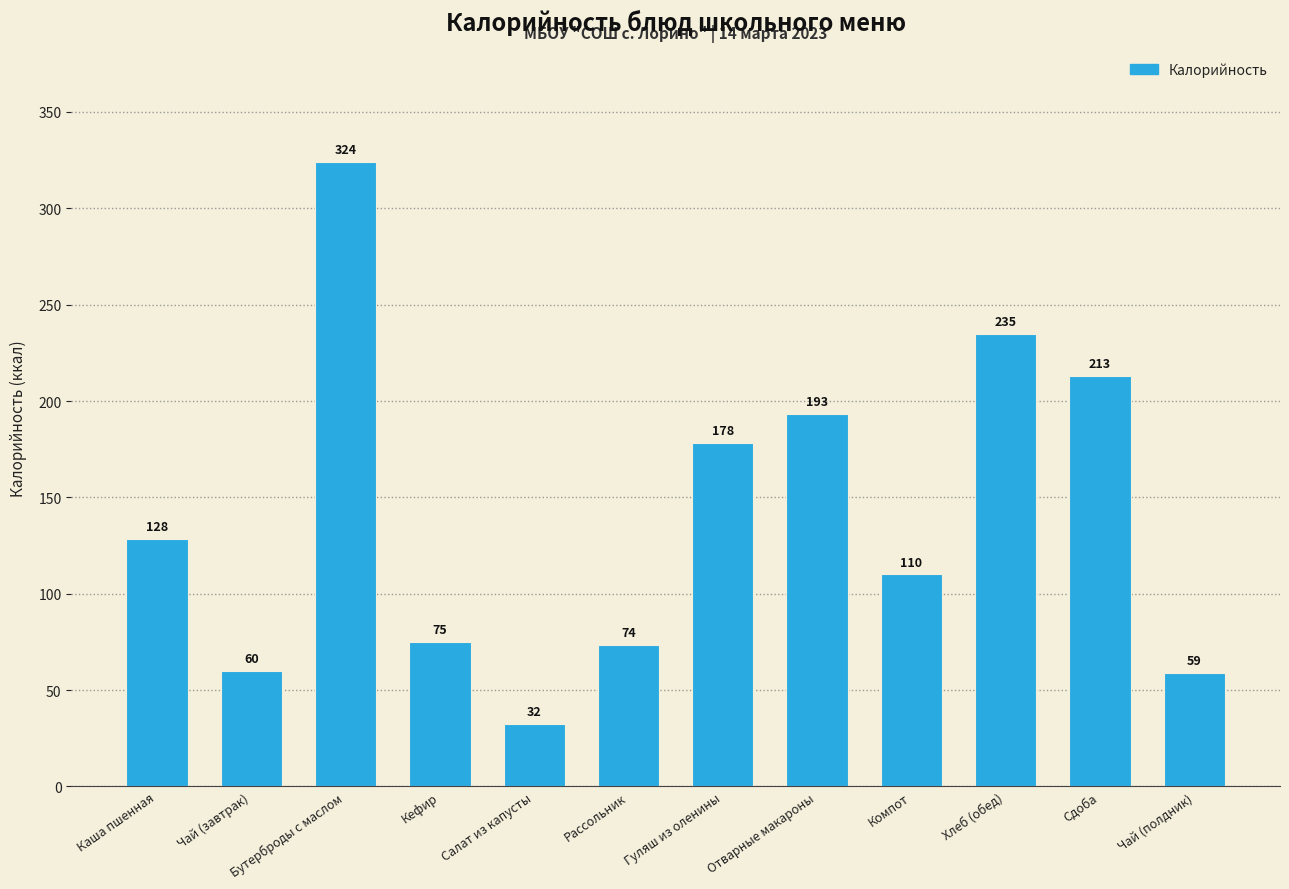

Read the value at Рассольник.

73.5